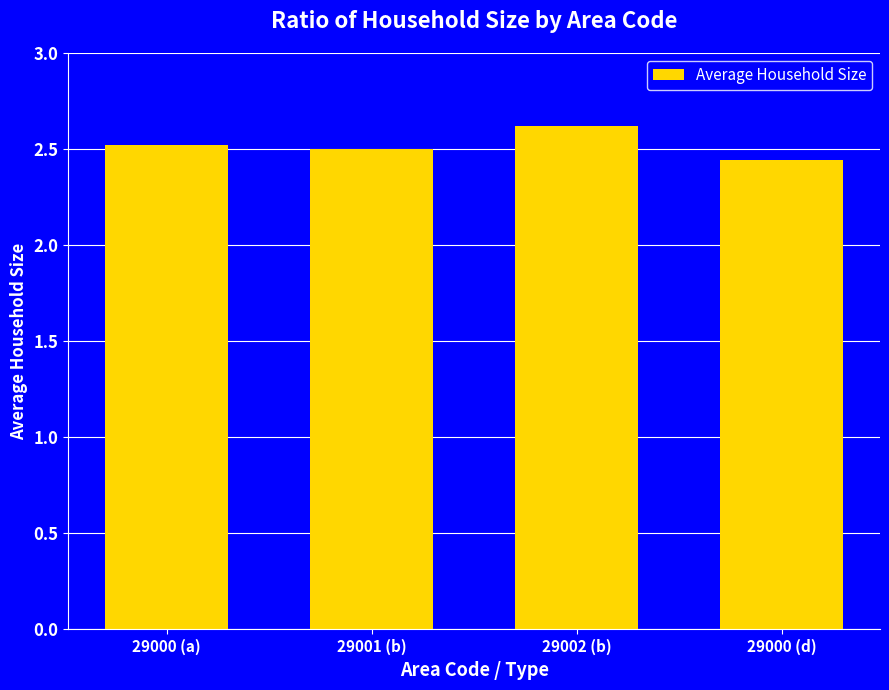

What is the change in value from 29001 (b) to 29002 (b)?

+0.1